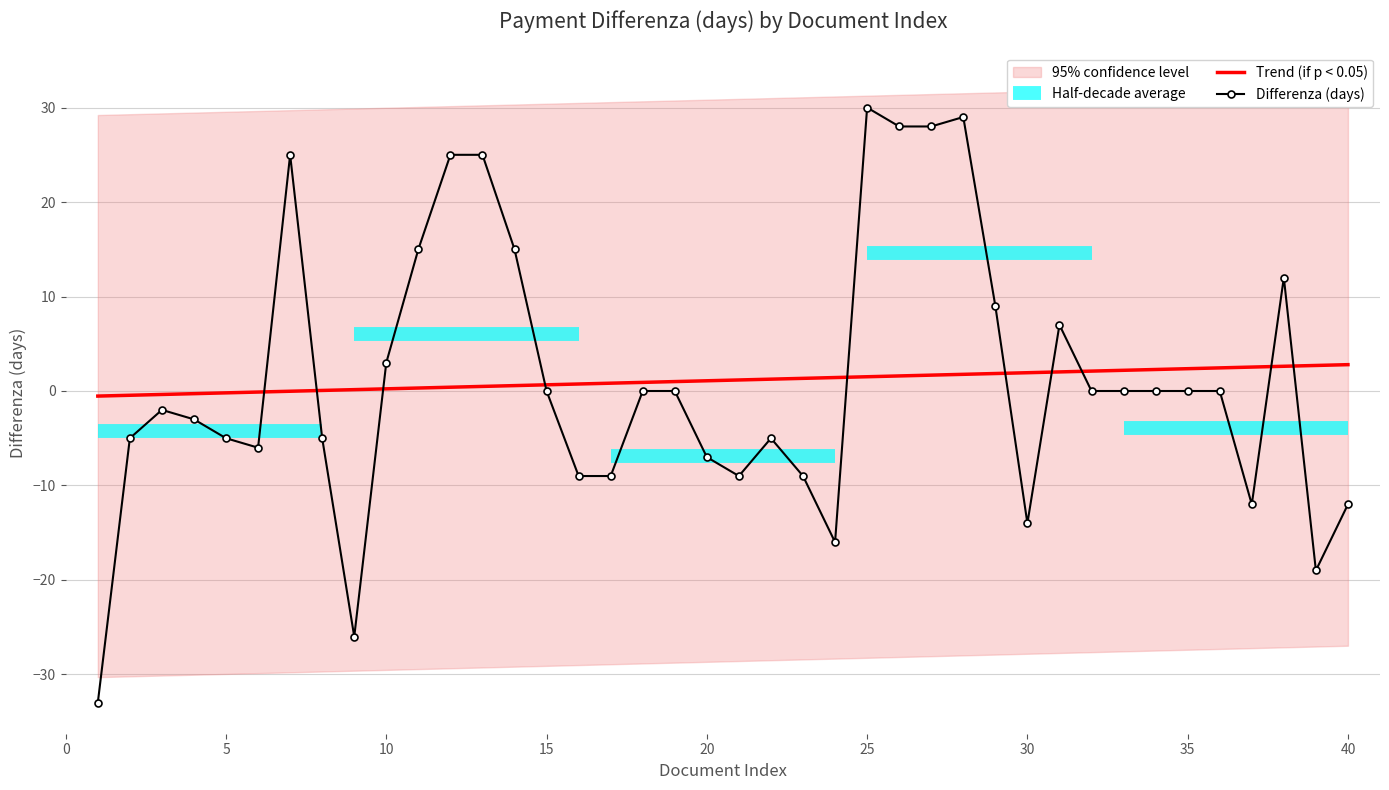

How many lines are shown in the chart?

1